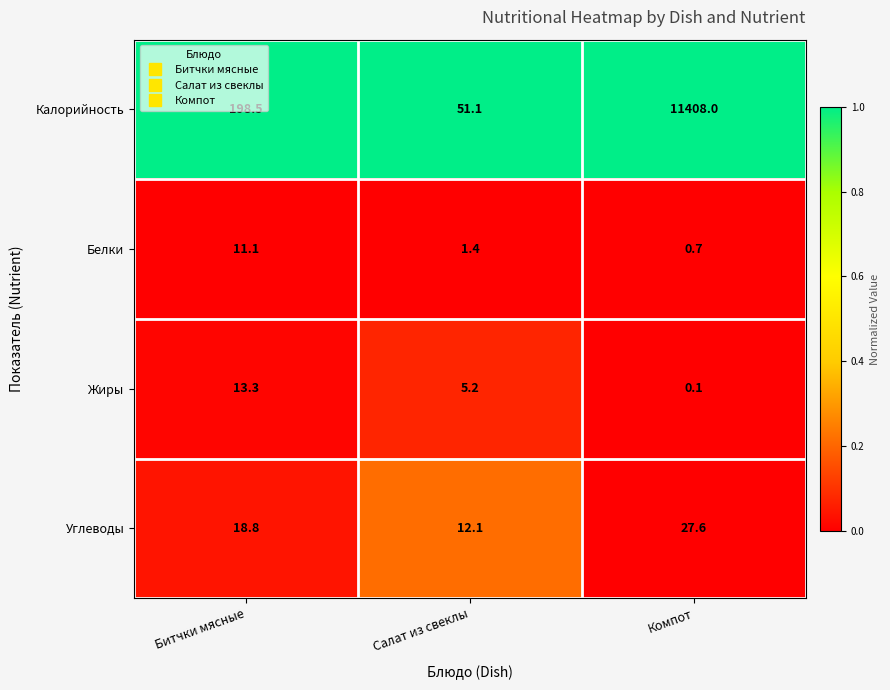

What is the difference between the highest and lowest values at Битчки мясные?

187.4